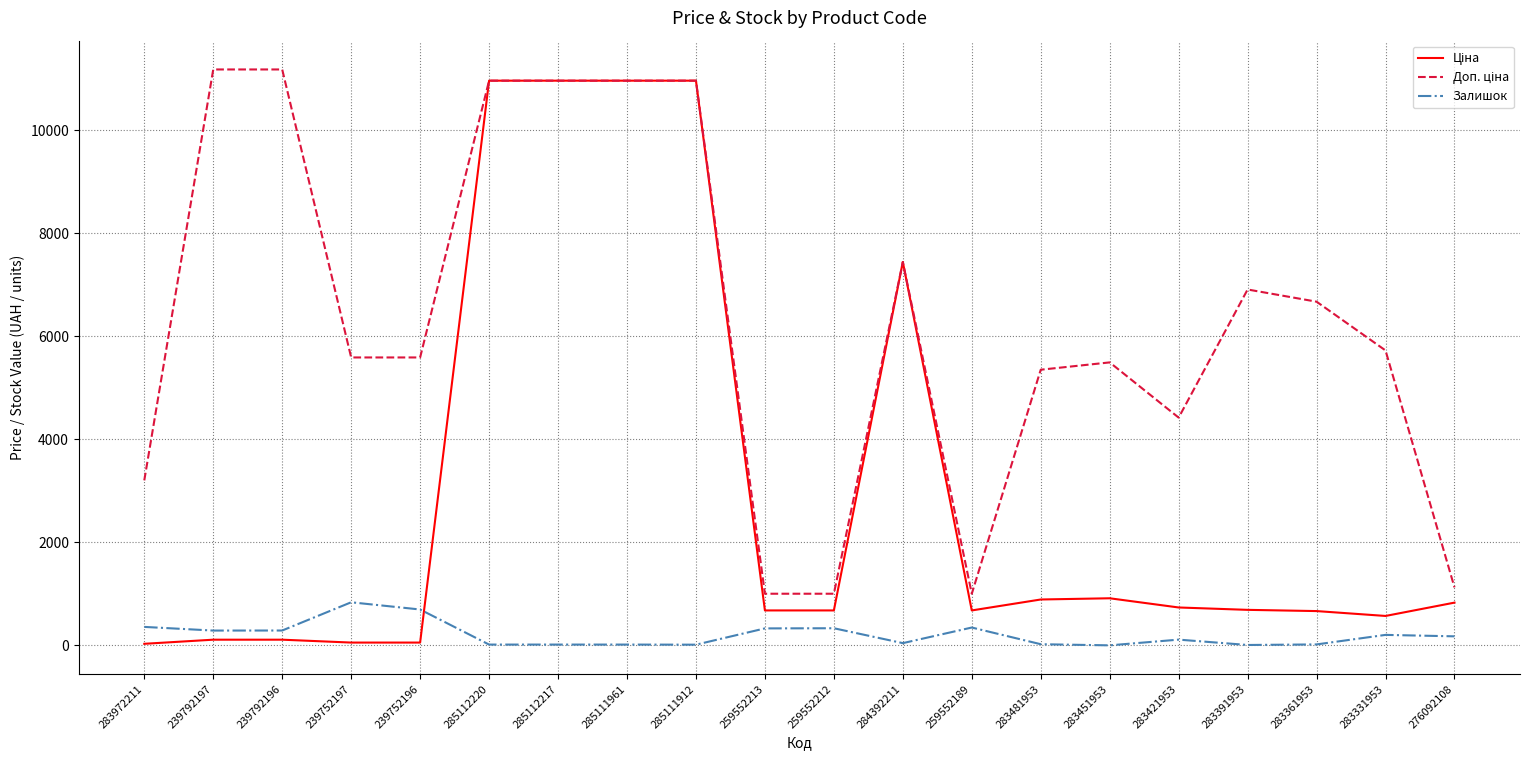

Reading left to right, extract all data points from this chart.

Ціна: 32.0	111.8	111.8	55.9	55.9	10964.4	10964.4	10964.4	10964.4	679.8	679.8	7444.6	679.8	892.2	915.8	737.2	691.0	667.4	572.7	831.5
Доп. ціна: 3205.0	11182.0	11182.0	5591.0	5591.0	10964.4	10964.4	10964.4	10964.4	1004.1	1004.1	7444.6	1004.1	5353.1	5495.0	4423.0	6910.3	6673.6	5727.0	1126.7
Залишок: 360.0	289.0	290.0	838.0	698.0	17.0	17.0	17.0	15.0	331.0	334.0	45.0	348.0	24.0	2.0	113.0	9.0	20.0	205.0	177.0